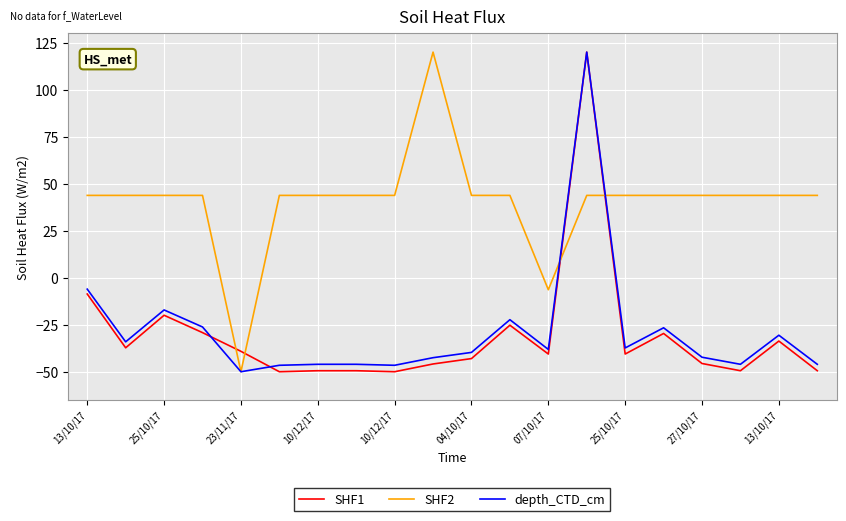

After their last crossing, which series has the higher values: SHF2 or SHF1?

SHF2